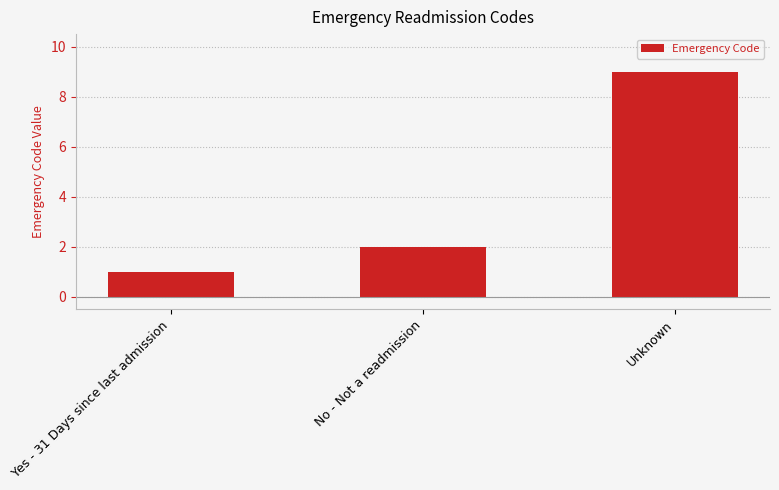

What is the difference between the values at Unknown and Yes - 31 Days since last admission?

8